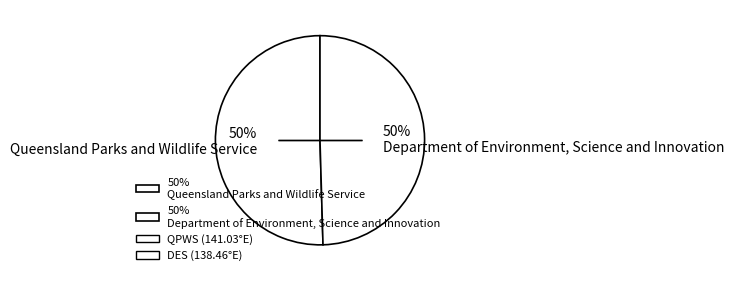

How many segments does this pie chart have?

2